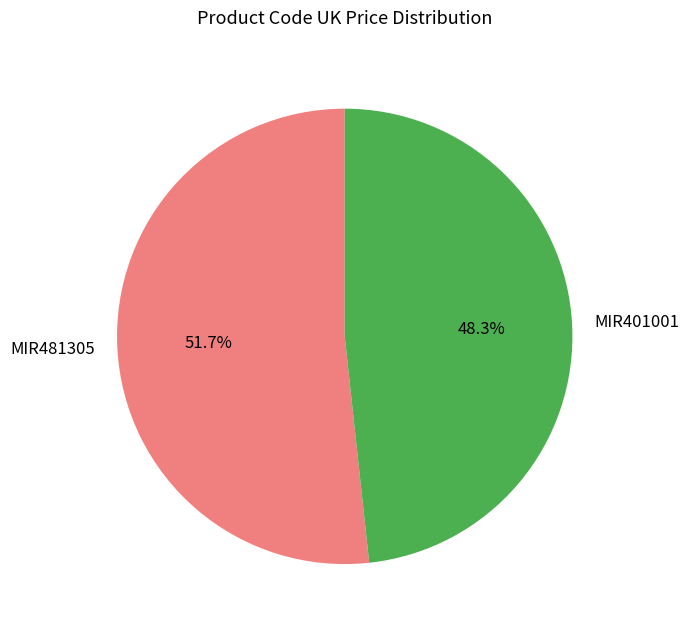

To the nearest percent, what is the average slice percentage?

50%